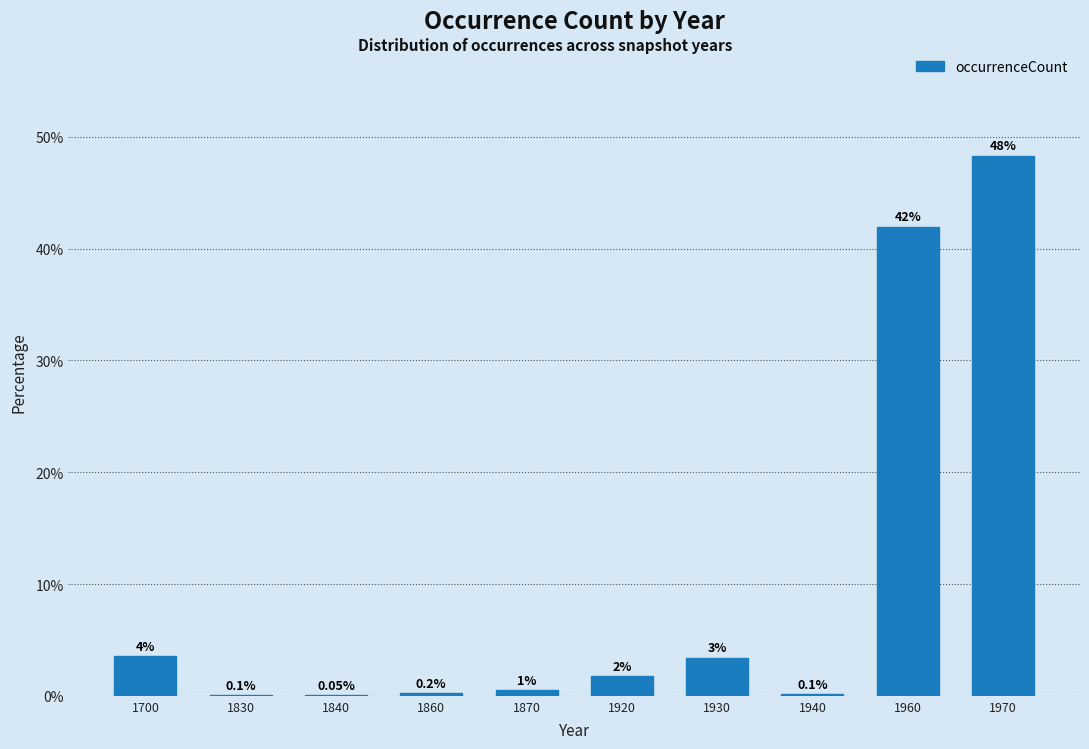

Between 1840 and 1920, which is larger?

1920